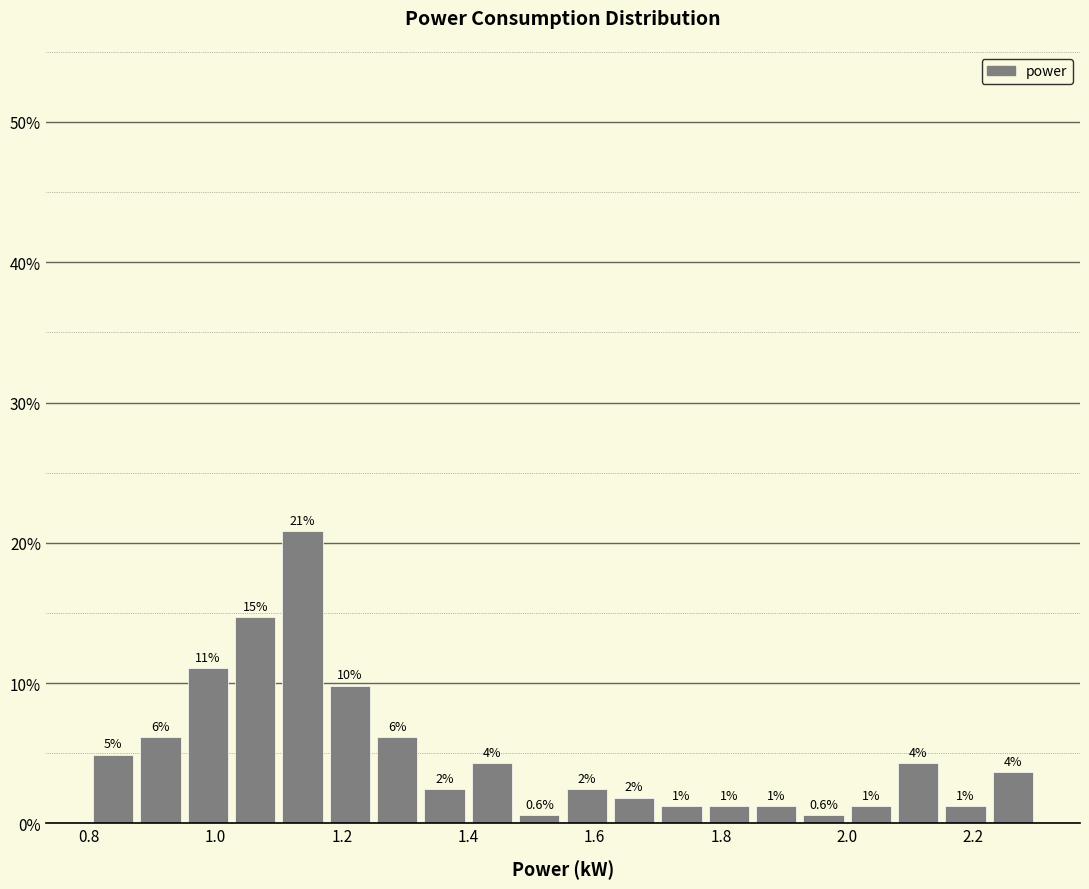

Around what value on the x-axis is the tallest bar? Give the approximate position of its centre, as read against the axis.

1.14